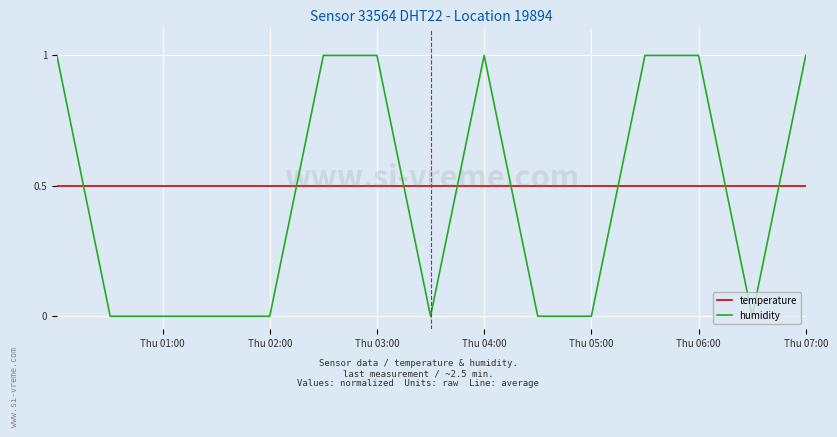

Is this an area chart (filled region under the line)?

No